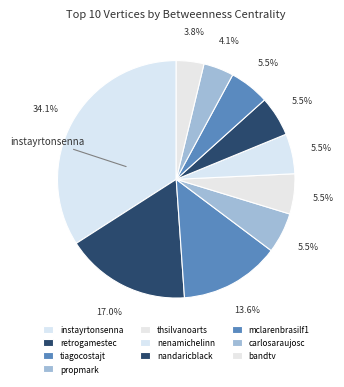

How many slices are in this pie chart?

10